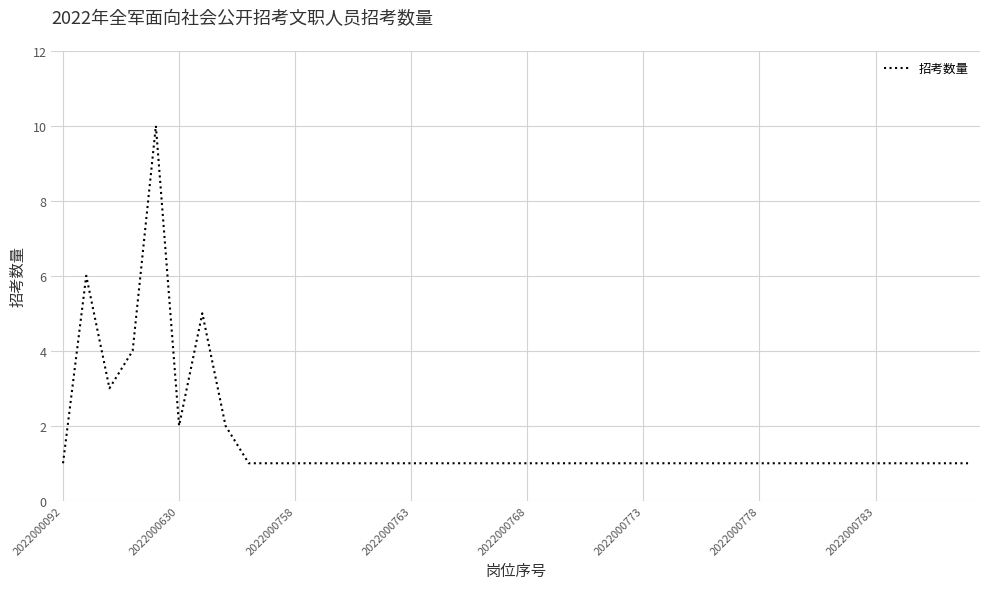

What is the difference between the maximum and minimum values?

9